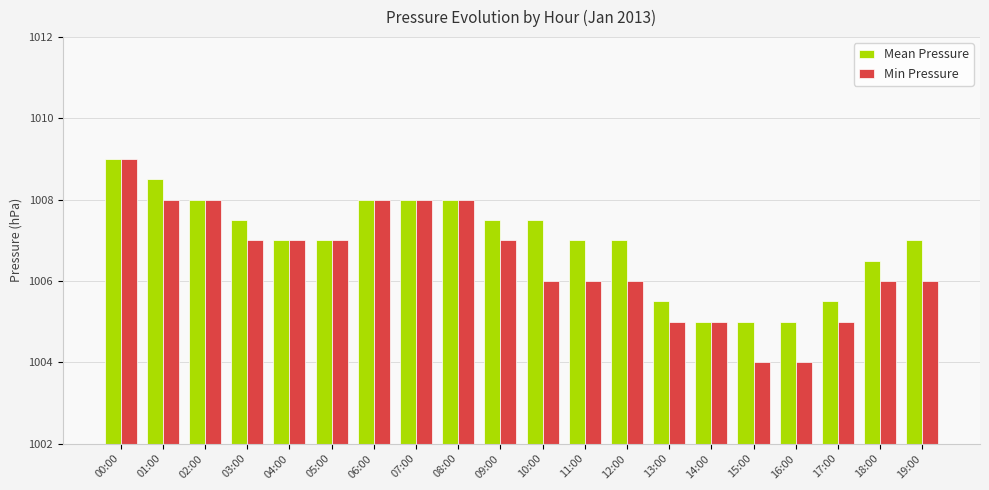

What is the label of the 13th bar from the right?

07:00